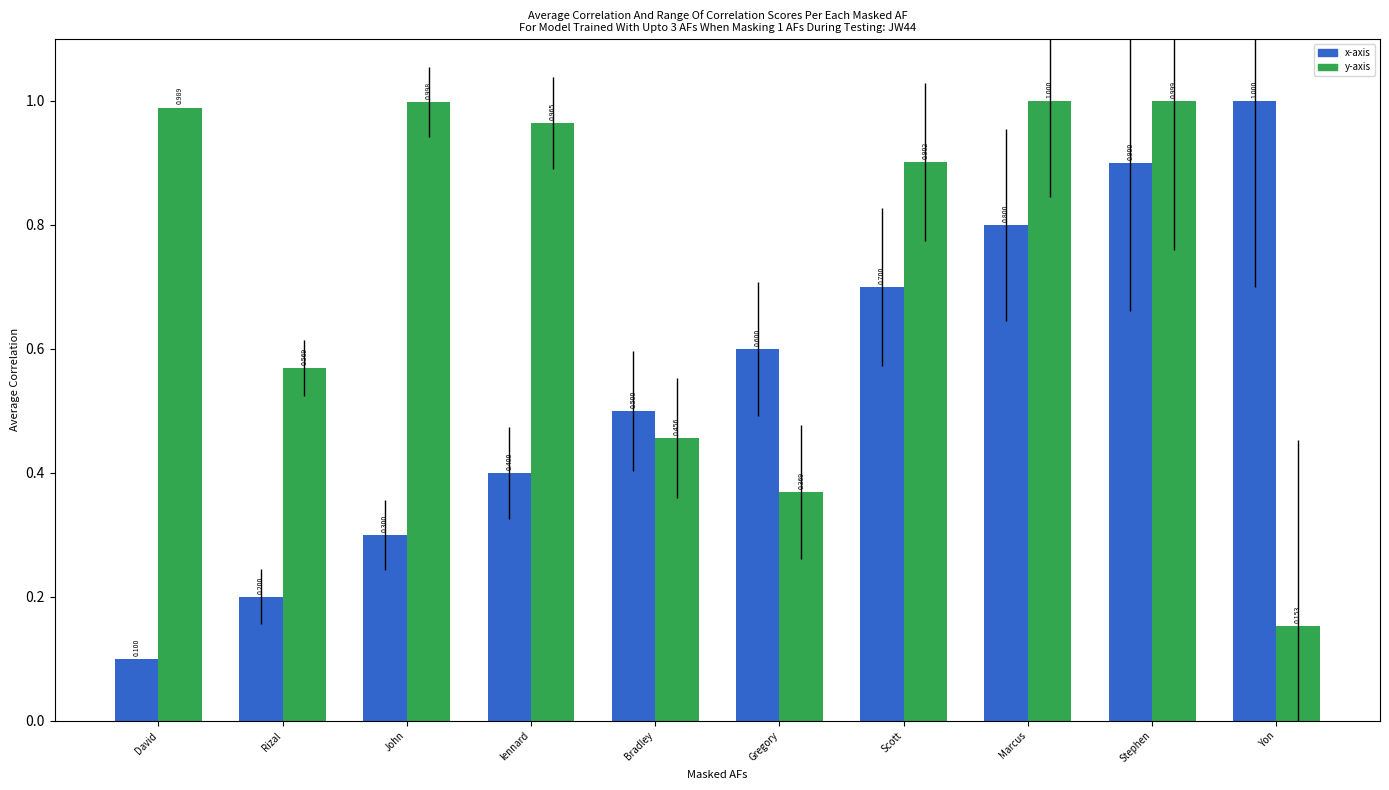

What are all the series names shown in the legend?

x-axis, y-axis